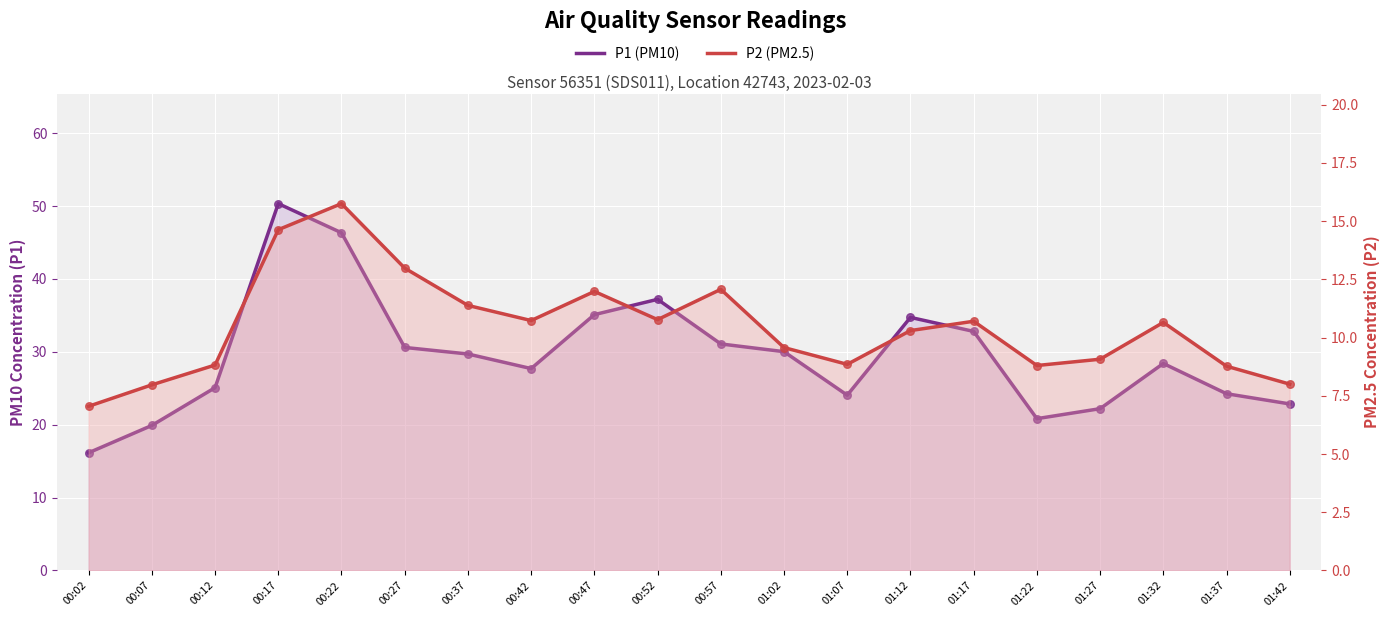

What is the total value across all series at 01:17?

43.5